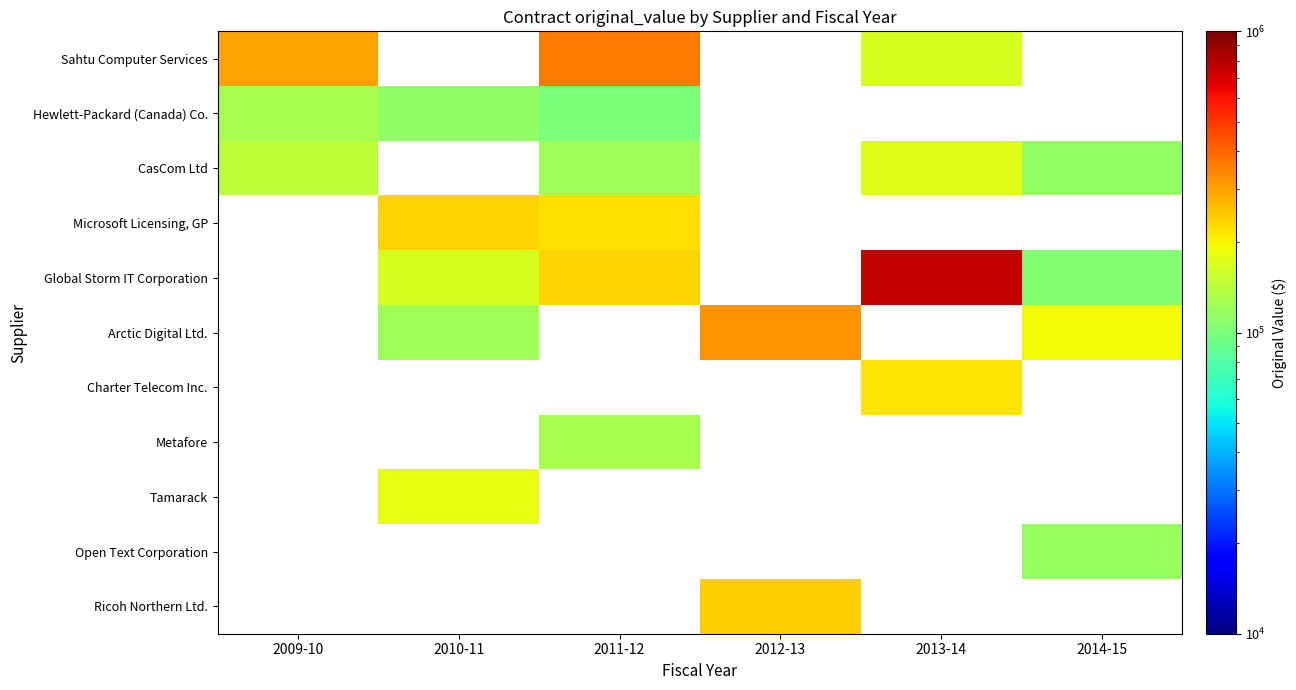

True or false: Global Storm IT Corporation has a value of 101835.5 at 2010-11.

False